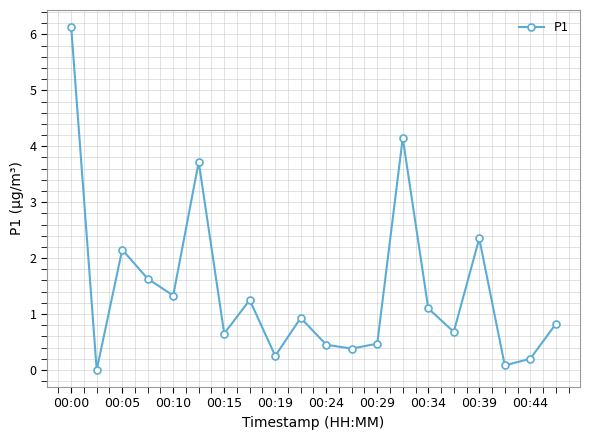

What is the value of the 16th point from the left?

0.7